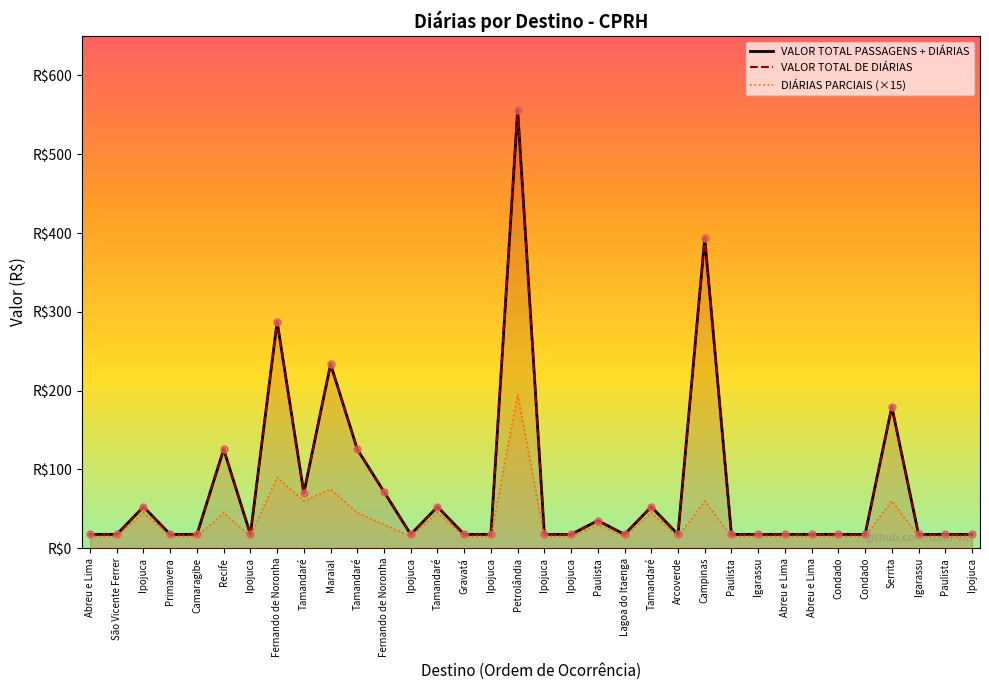

What is the total value across all series at Tamandaré?

200.2